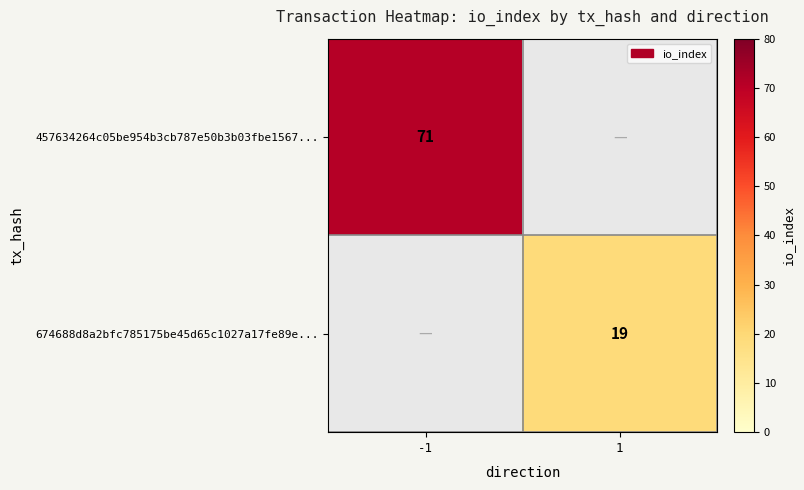

Is it true that 674688d8a2bfc785175be45d65c1027a17fe89e... equals 25 at 1?

False